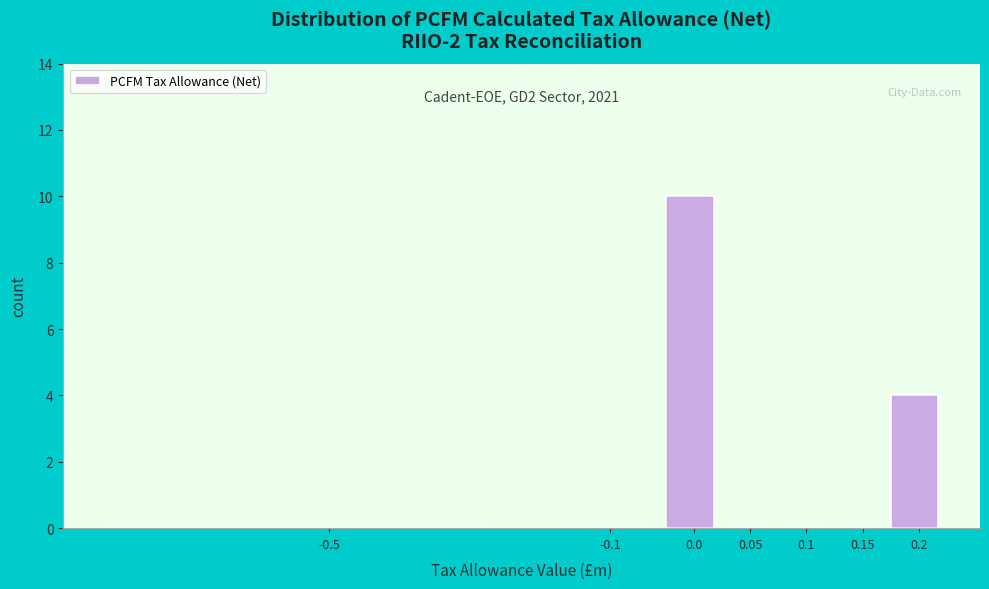

Reading left to right, what are all the values shown in this chart?

-0.5=0	-0.1=0	0.0=10	0.05=0	0.1=0	0.15=0	0.2=4